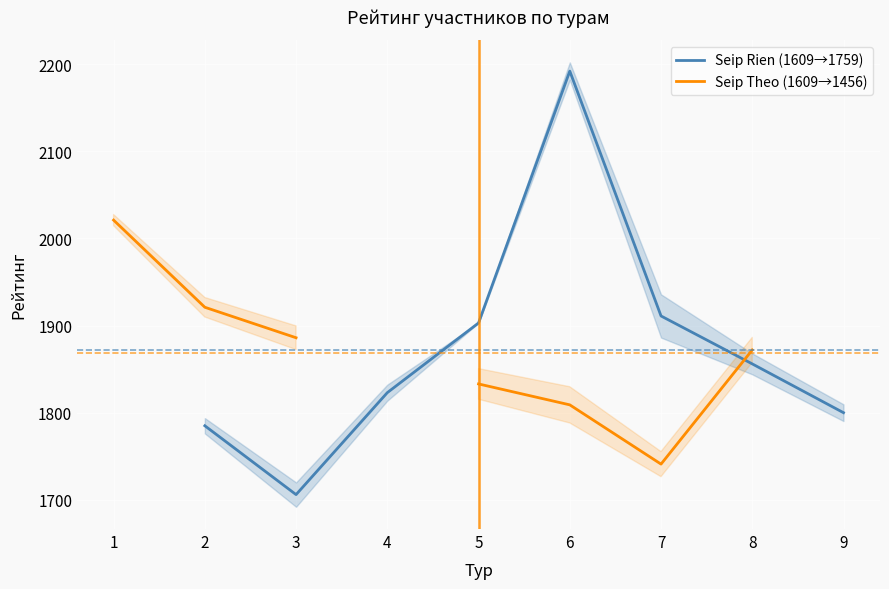

What is the value of the Seip Theo (1609→1456) point at the 1st from the left?

2021.0